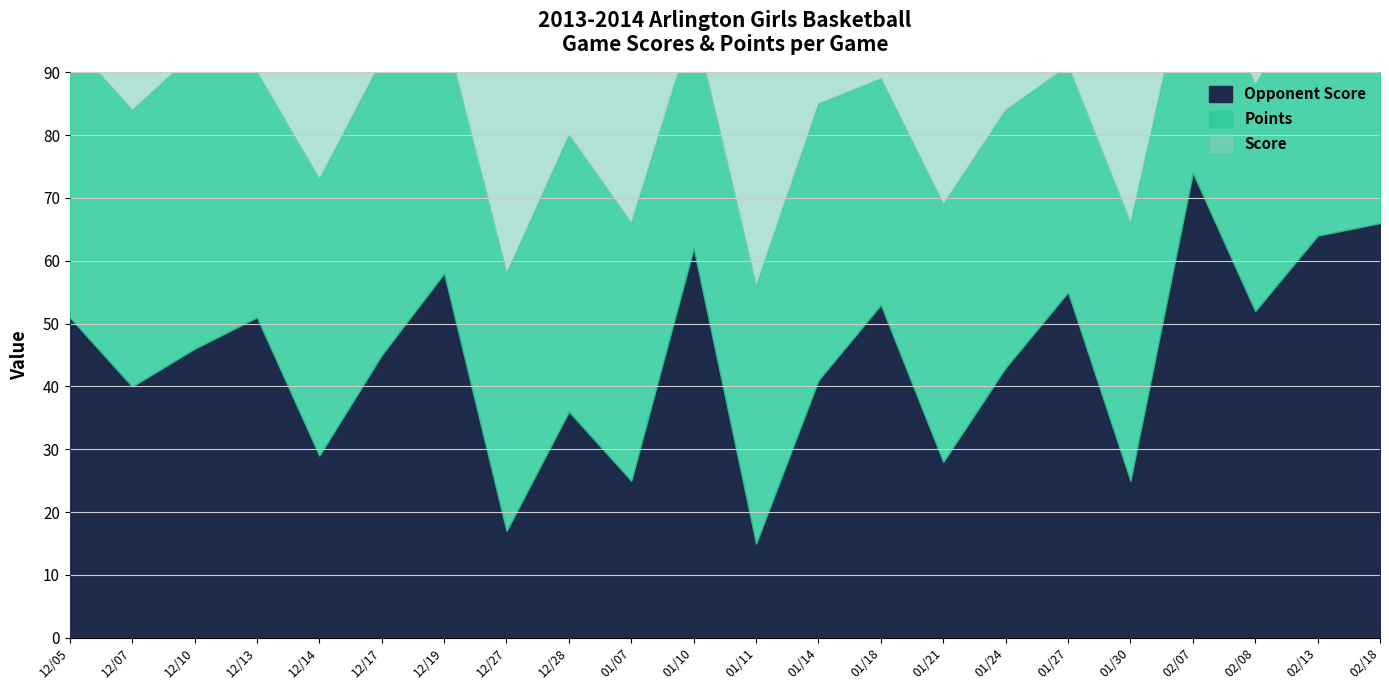

How many lines are shown in the chart?

3